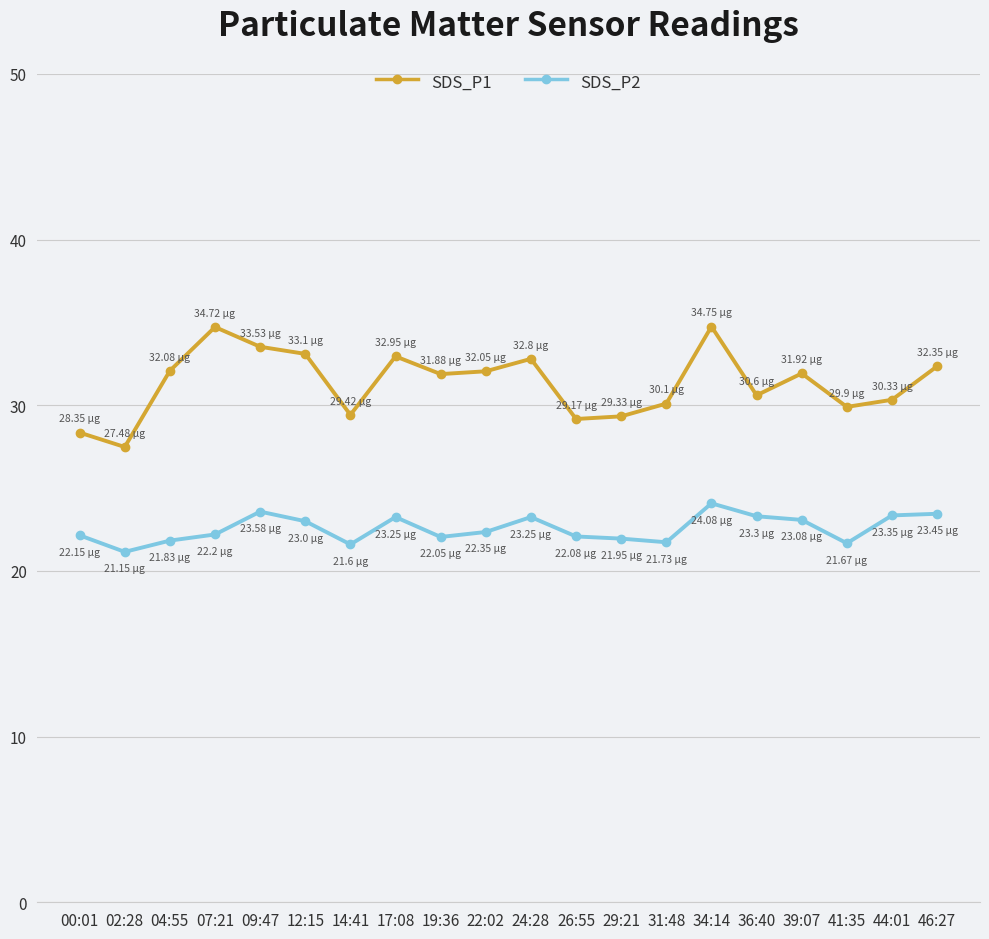

At which category is the sum across all series the highest?

34:14